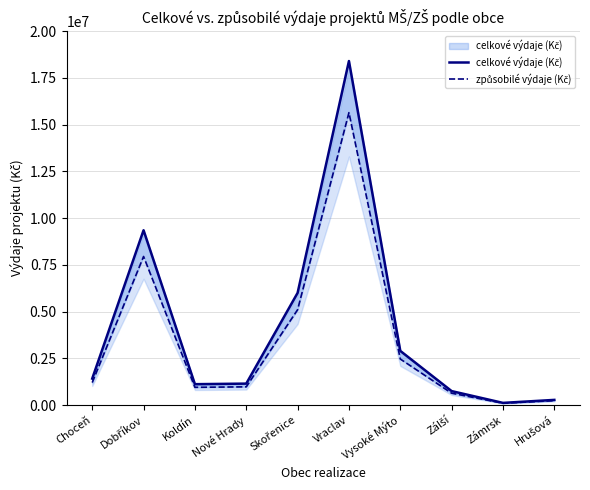

Is it true that způsobilé výdaje (Kč) equals 5100000 at Skořenice?

True